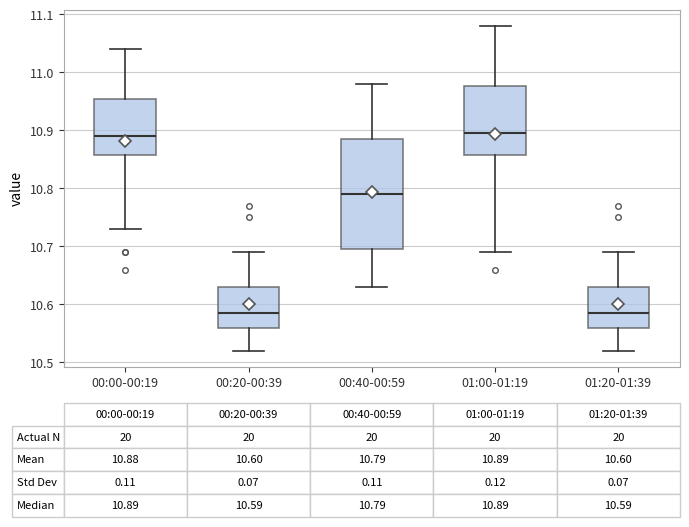

Comparing the boxes themselves (not the whiskers), which one is the tallest?

00:40-00:59